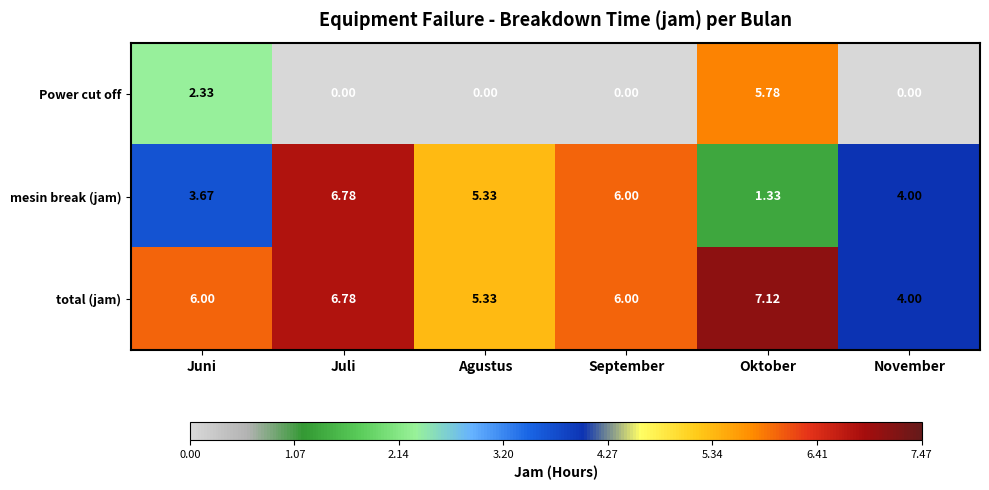

At which category is the sum across all series the highest?

Oktober